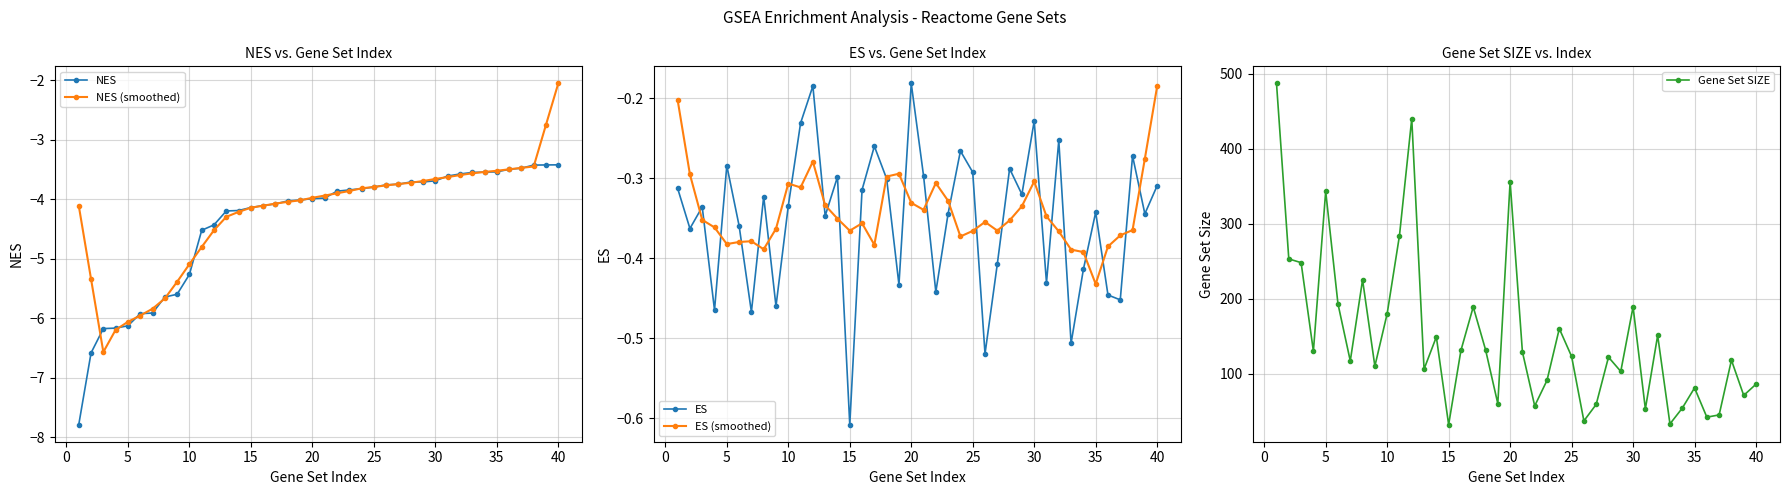

How many series are shown in this chart?

5